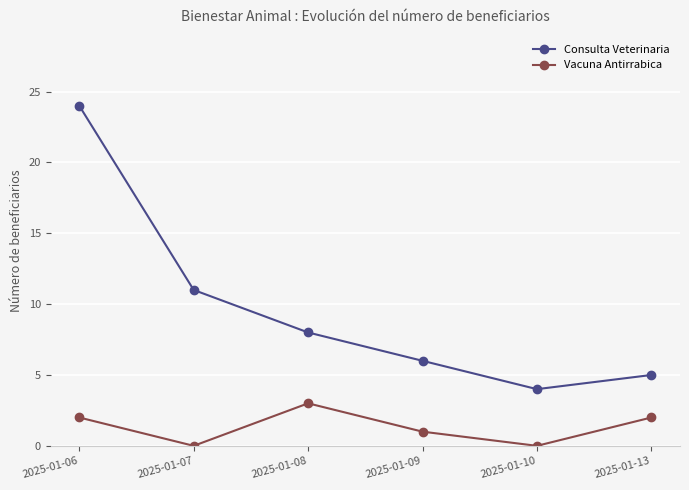

What is the value of the Consulta Veterinaria point at the 3rd from the left?

8